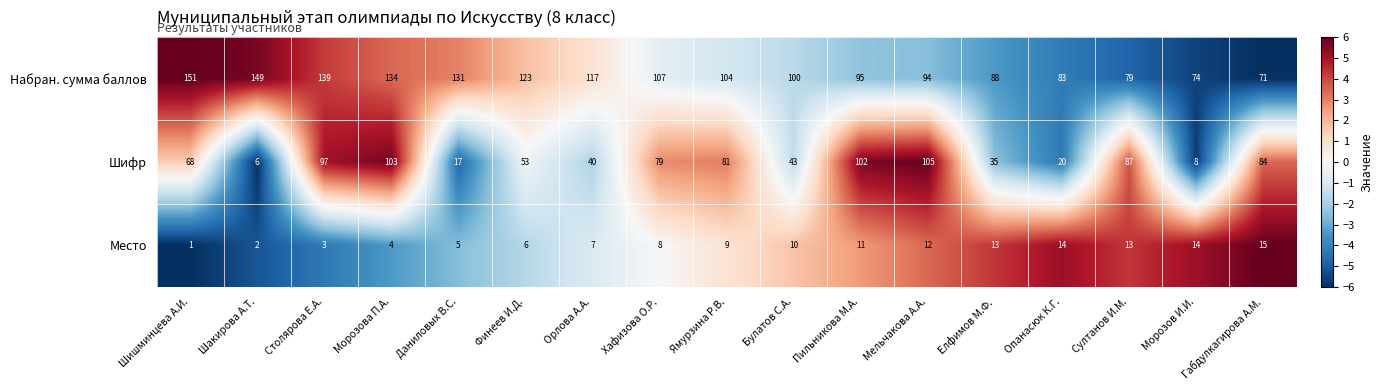

At which label is Шифр closest to 55?

Финеев И.Д.